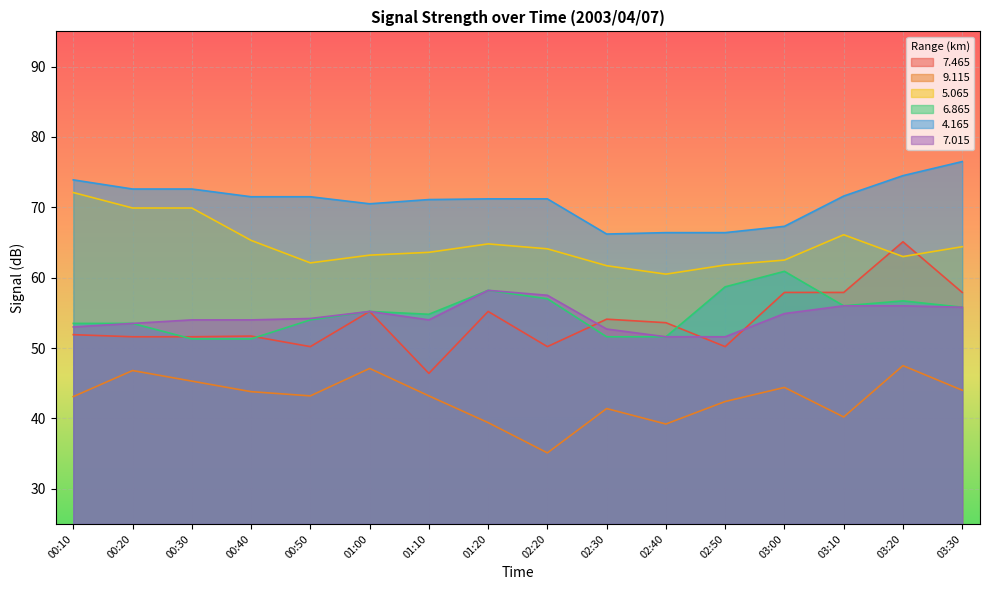

Which category has the highest value across all series?

03:30